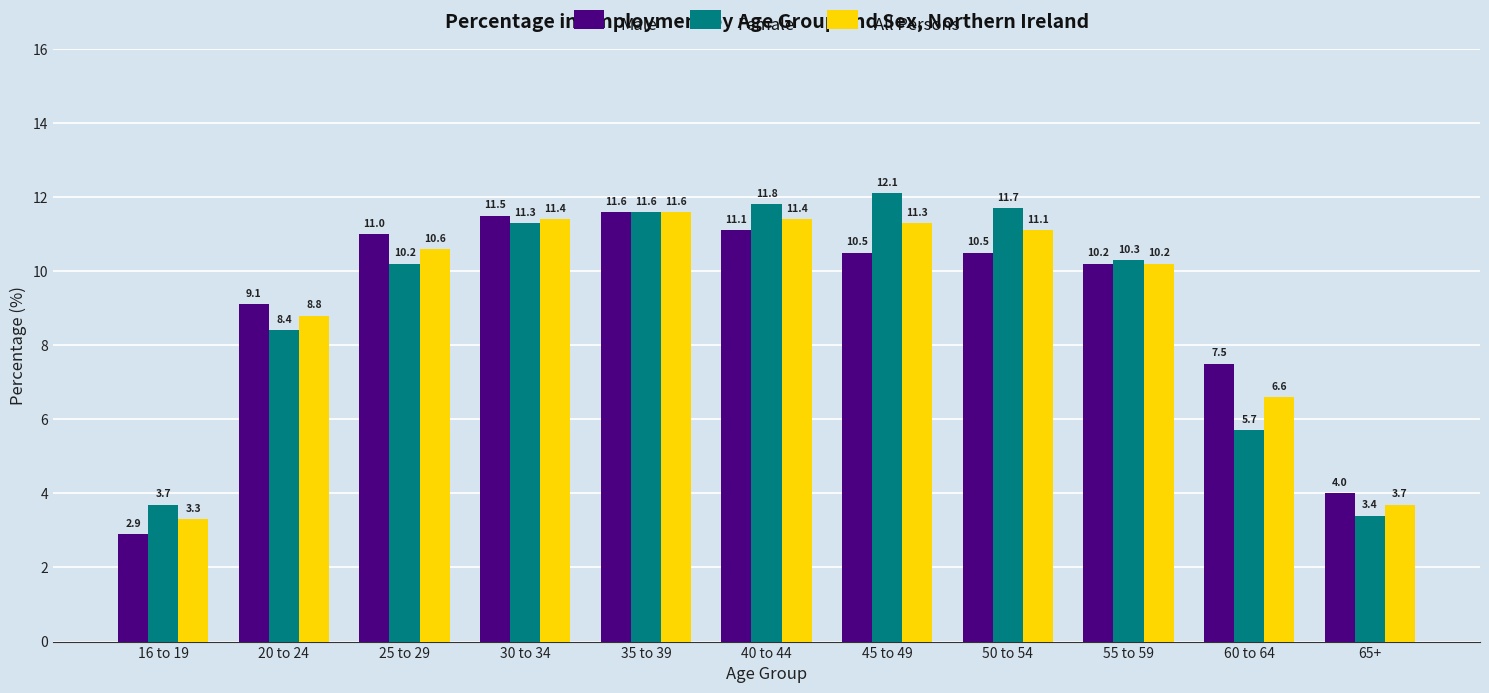

Rank the series by their average value, from lowest to highest.

Male, All Persons, Female